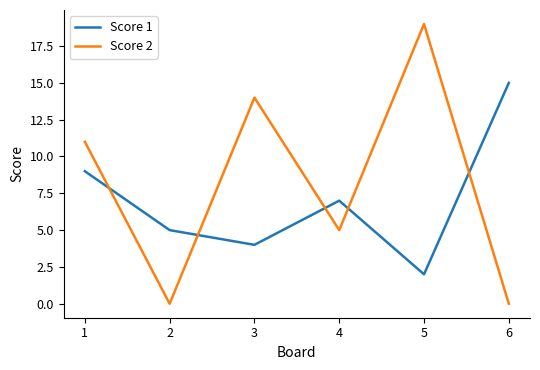

At which label does Score 2 reach its peak?

5